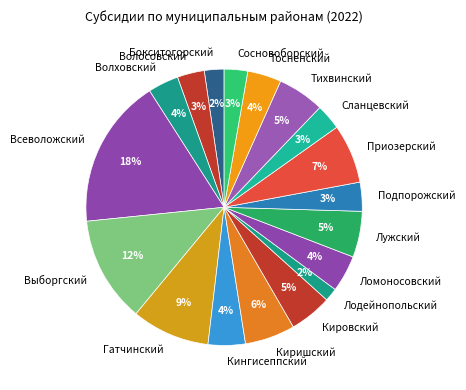

Which has a higher value, Волховский or Гатчинский?

Гатчинский